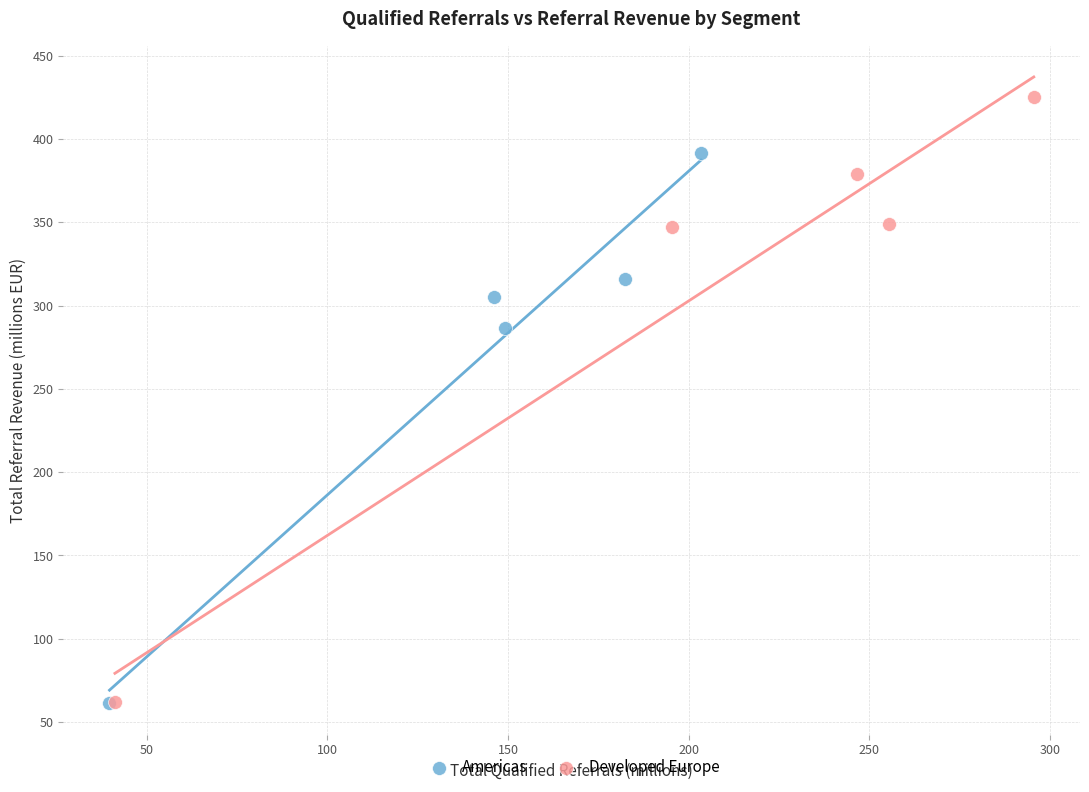

What are all the series names shown in the legend?

Americas, Developed Europe